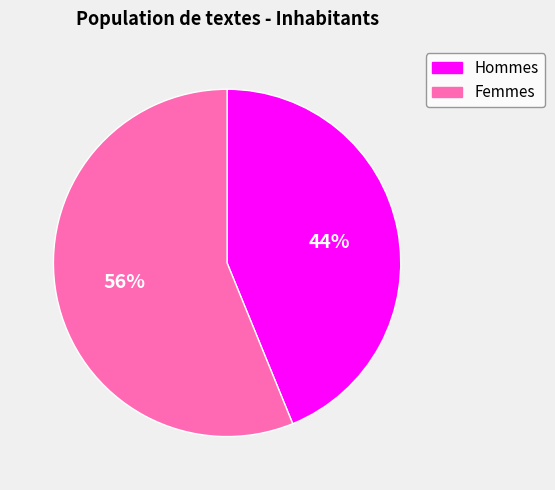

Is there a majority slice in this chart?

Yes